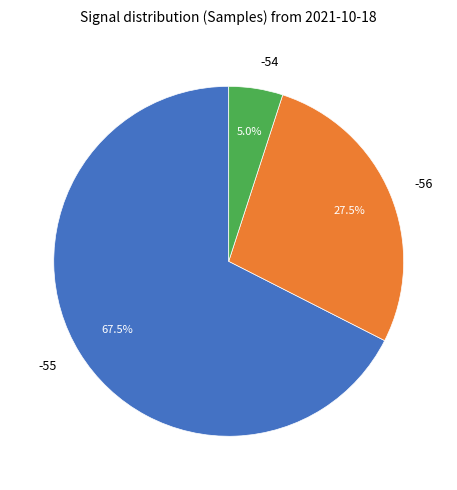

Which slice is the largest?

-55